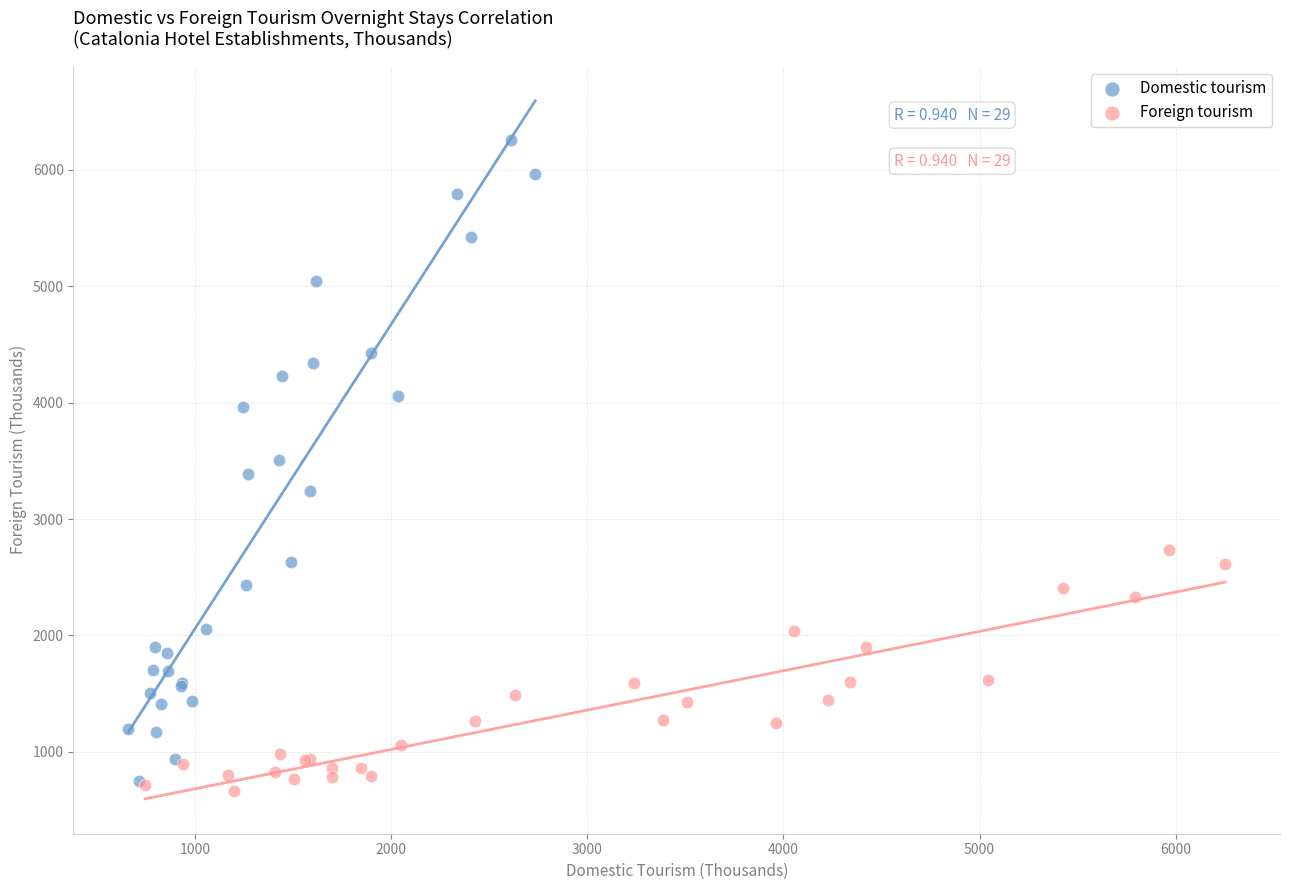

What are all the series names shown in the legend?

Domestic tourism, Foreign tourism